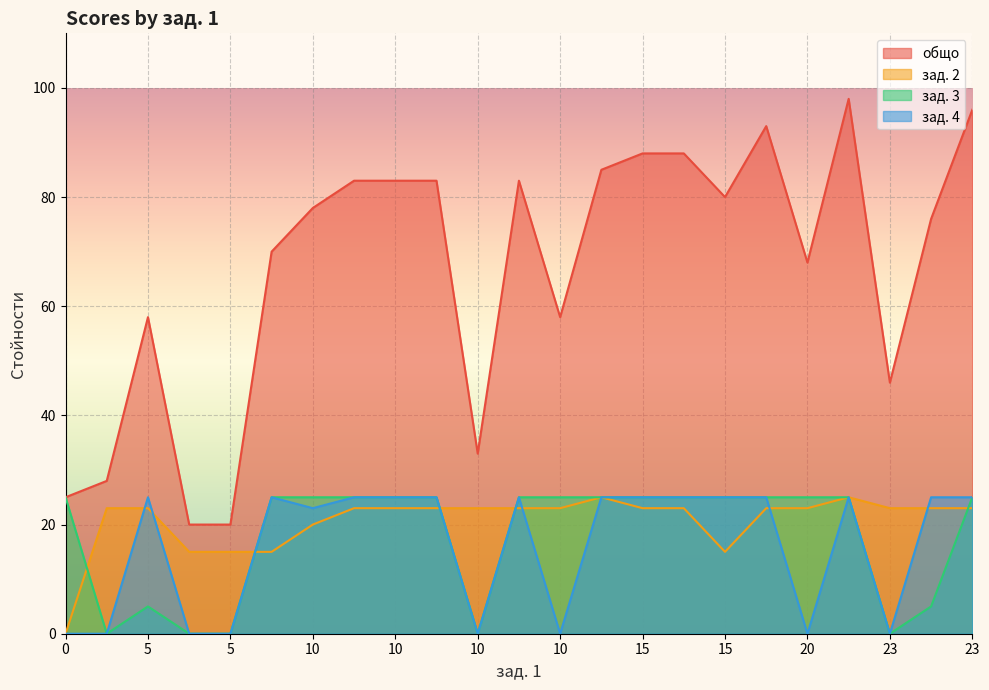

The value of общо at 21 is 157. True or false?

False